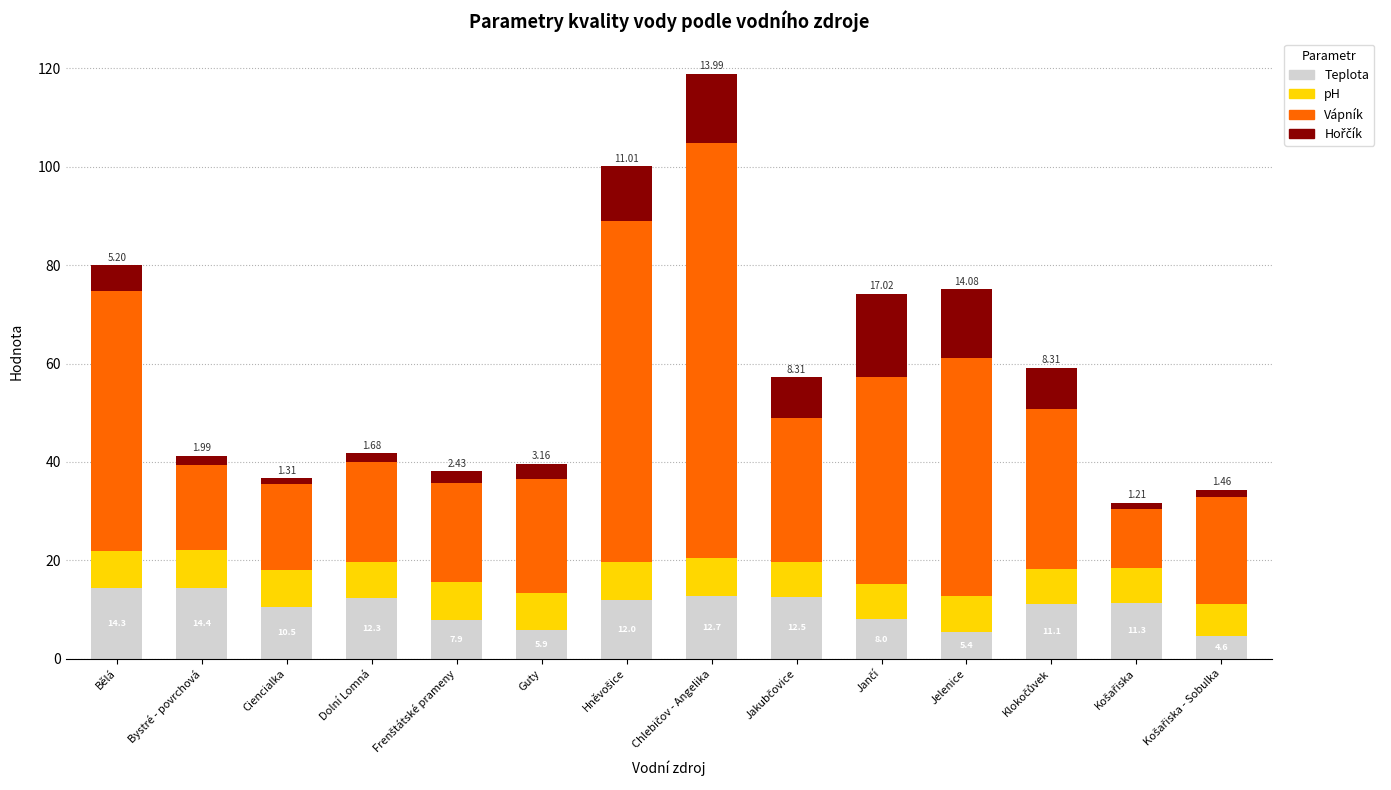

What is the difference between the maximum and minimum values in the Teplota series?

9.8